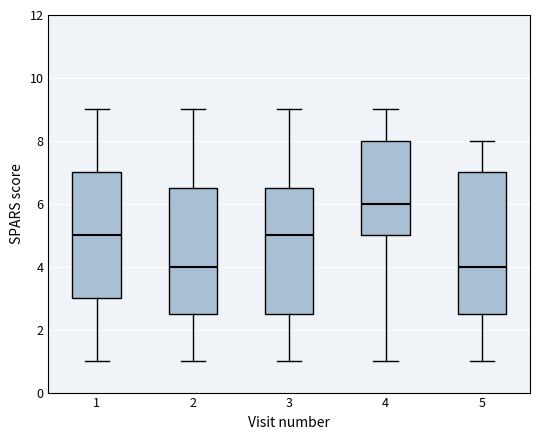

Reading left to right, read every box against the y-axis: the position of its median line, the range the box covers, and the ends of its whiskers. The values are not printed on the chart, so give them approximately, as read against the axis.

1: median 5.0, box 3.0 to 7.0, whiskers 1.0 to 9.0
2: median 4.0, box 2.6 to 6.6, whiskers 1.0 to 9.0
3: median 5.0, box 2.6 to 6.6, whiskers 1.0 to 9.0
4: median 6.0, box 5.0 to 8.0, whiskers 1.0 to 9.0
5: median 4.0, box 2.6 to 7.0, whiskers 1.0 to 8.0